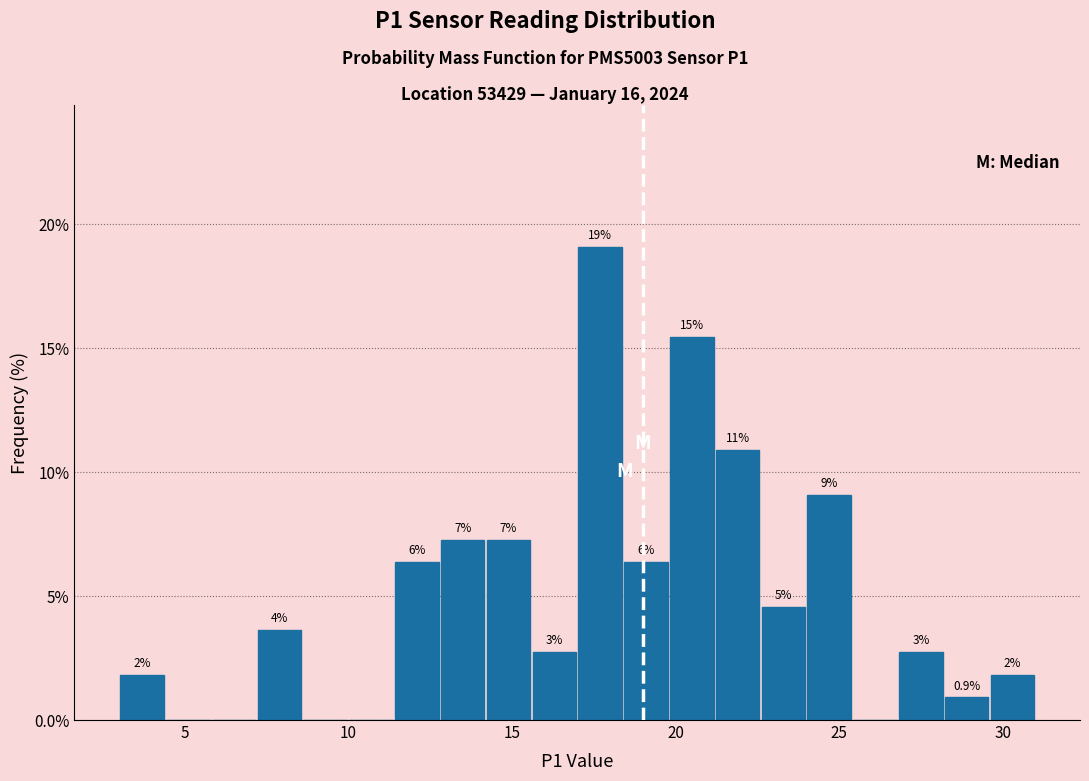

Read against the x-axis, roughly where is the centre of the tallest bar?

17.5